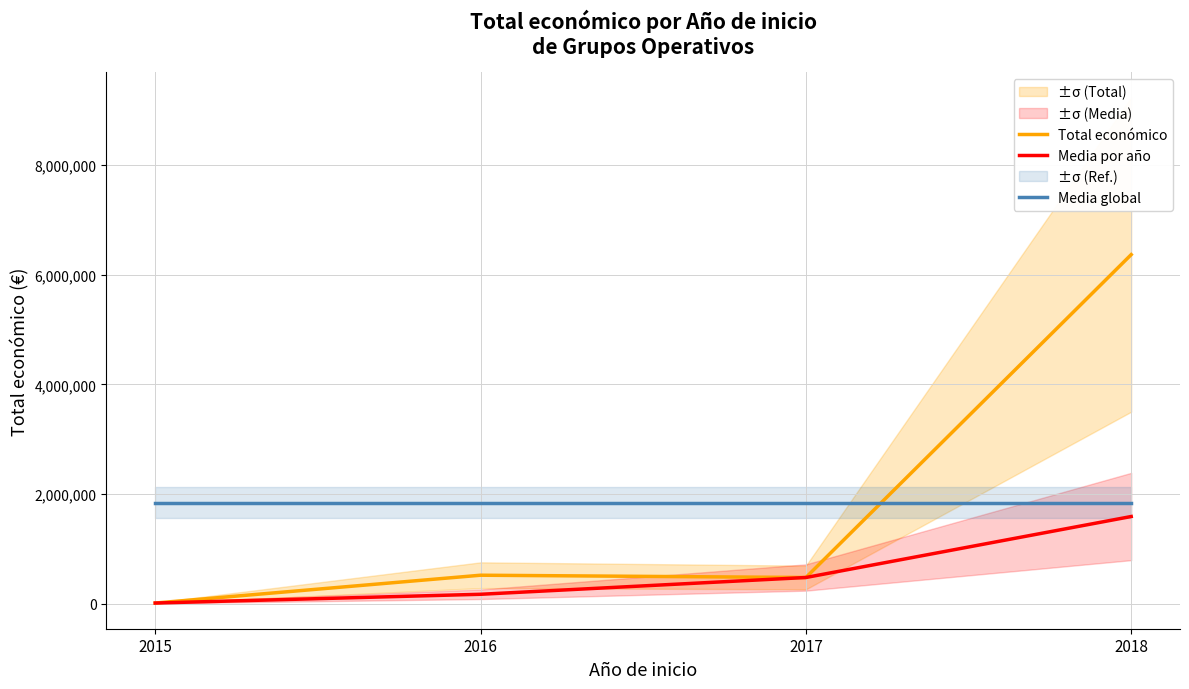

Reading right to left, transcribe all the data shown in this chart.

Total económico: 6365397.0	479545.0	521203.0	14000.0
Media por año: 1591349.2	479545.0	173734.3	14000.0
Media global: 1845036.2	1845036.2	1845036.2	1845036.2